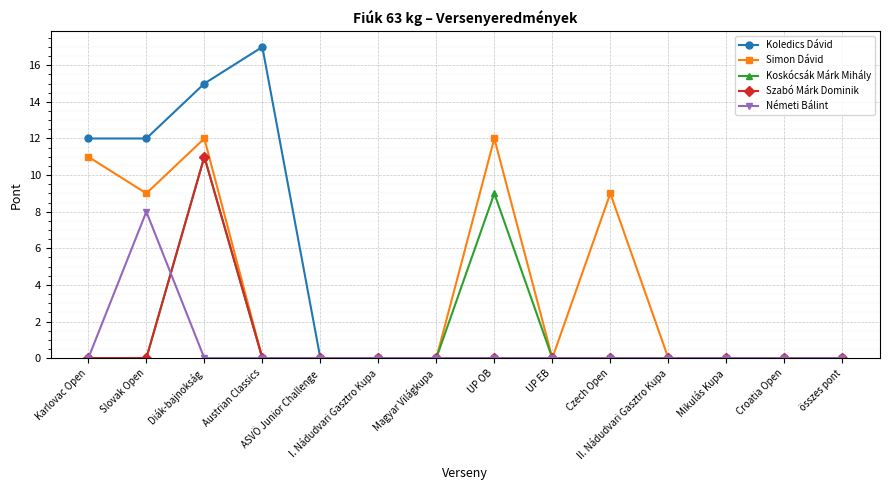

The value of Koskócsák Márk Mihály at I. Nádudvari Gasztro Kupa is 5. True or false?

False